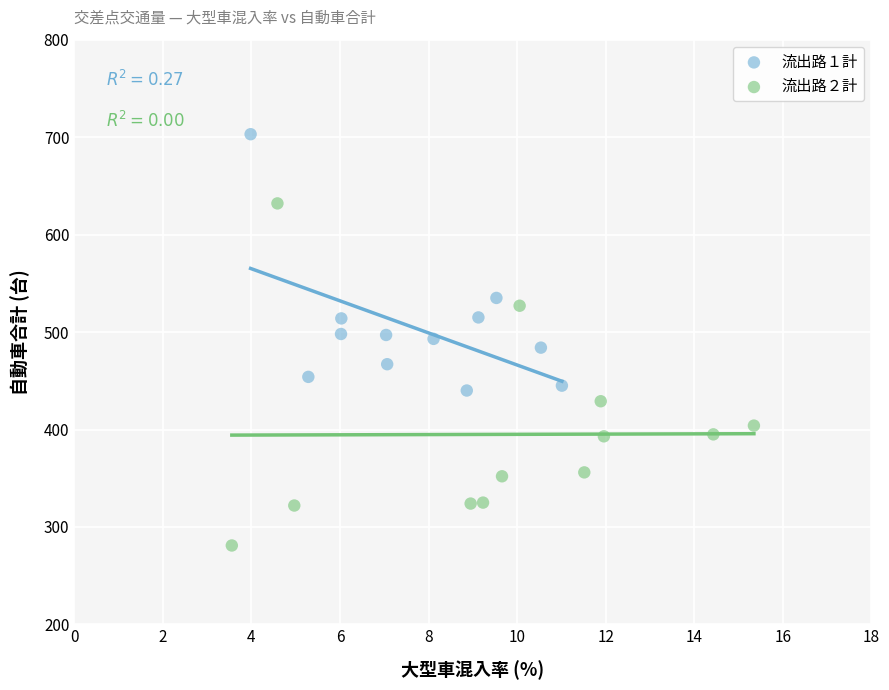

Which series reaches the minimum Y coordinate?

流出路２計